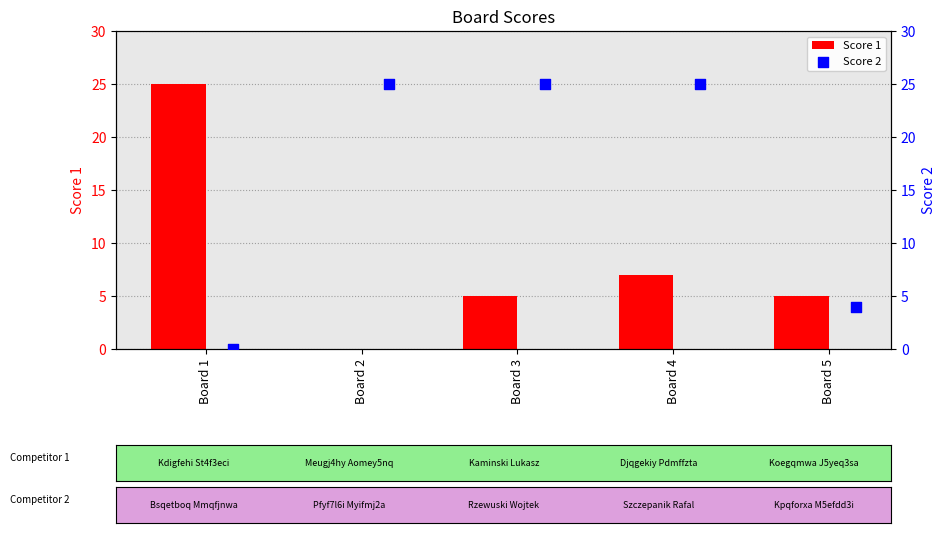

Which series reaches the maximum Y coordinate?

Score 1